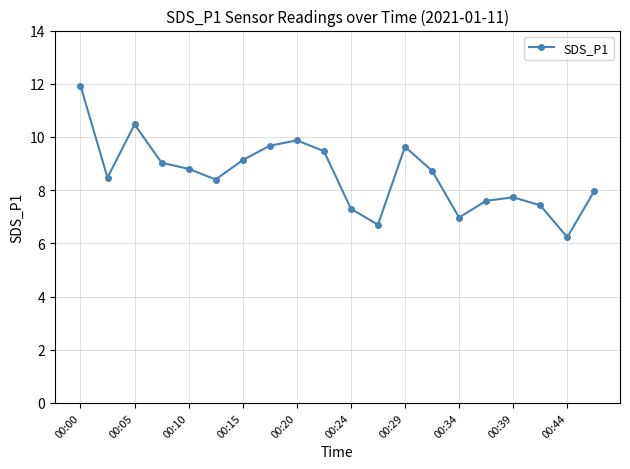

What is the sum of all values?

171.5